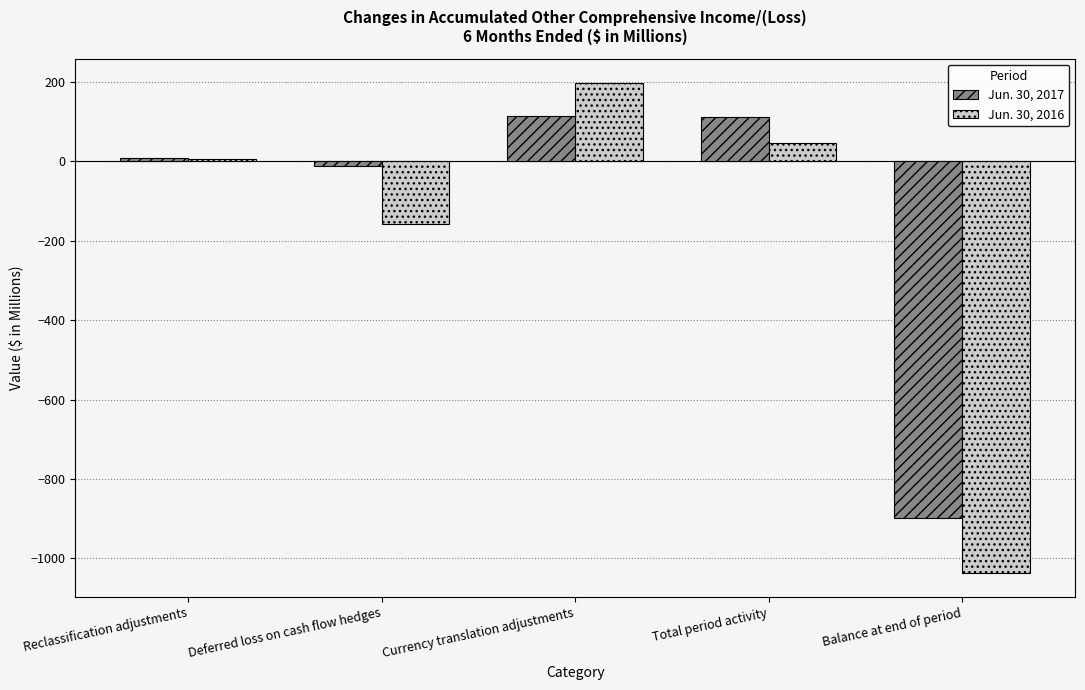

List the series in order of their peak value, lowest first.

Jun. 30, 2017, Jun. 30, 2016